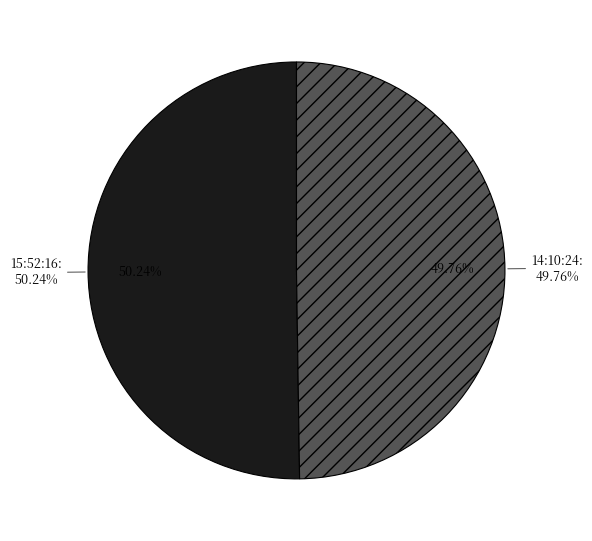

To the nearest percent, what is the combined percentage of 15:52:16 and 14:10:24?

100%